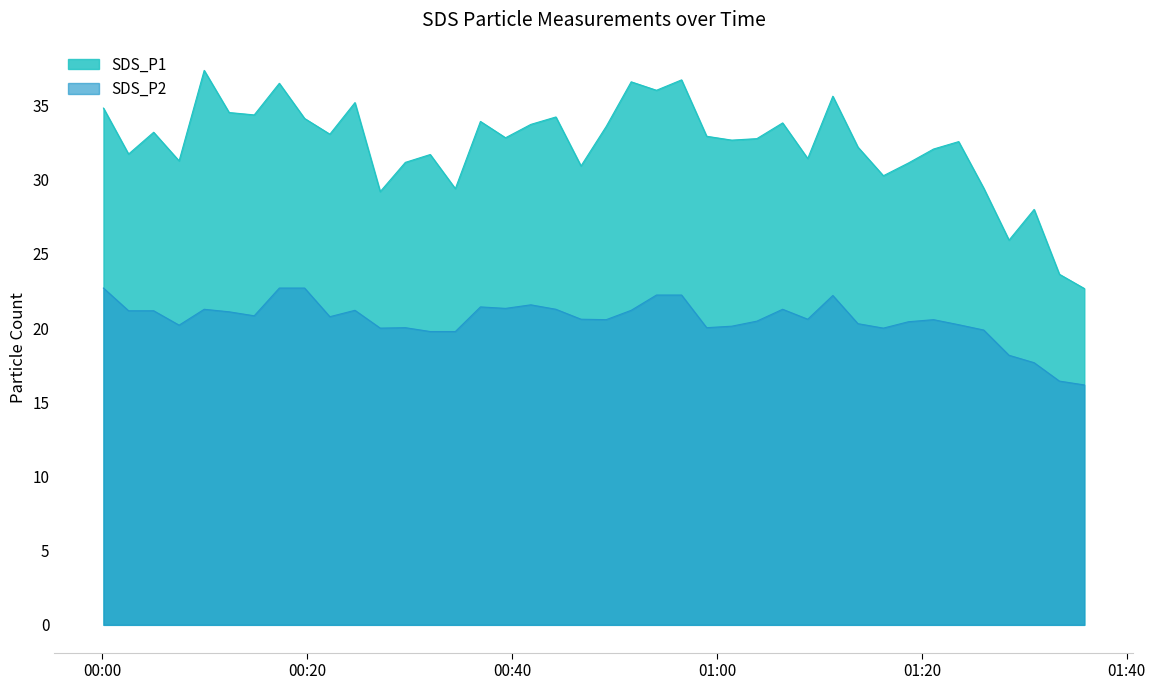

What is the value of the SDS_P1 point at the 23rd from the left?

36.0